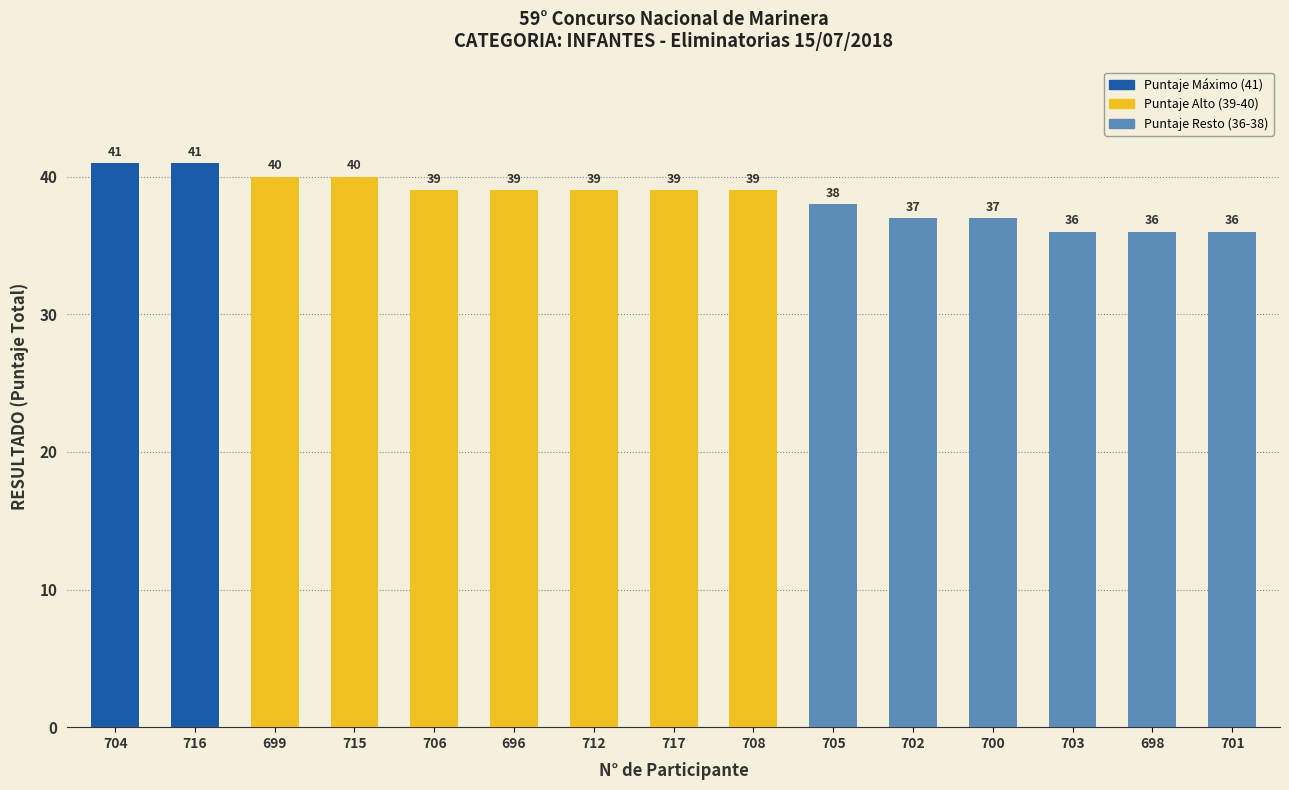

What position from the left is 701?

15